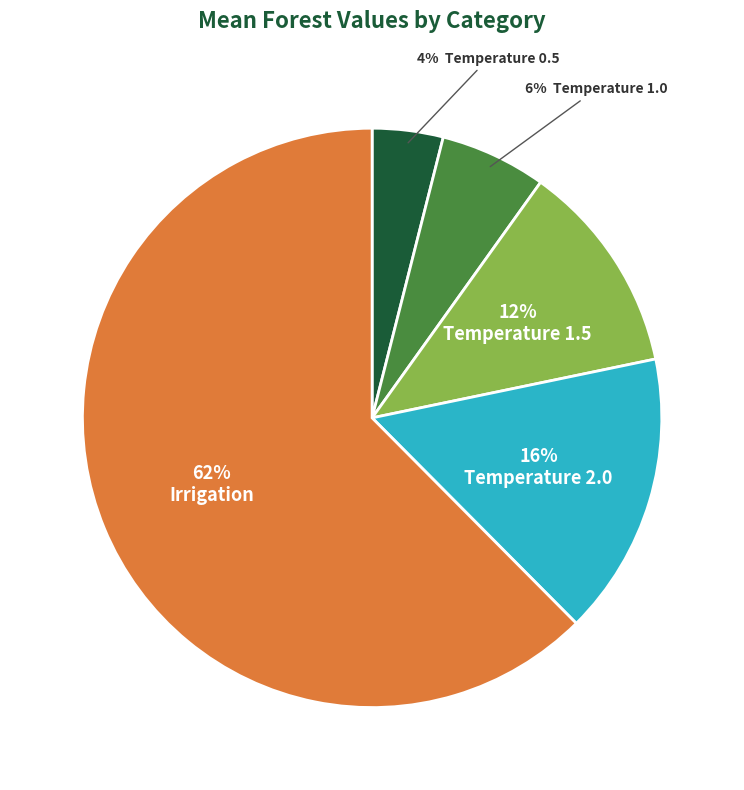

Does any single category account for the majority?

Yes